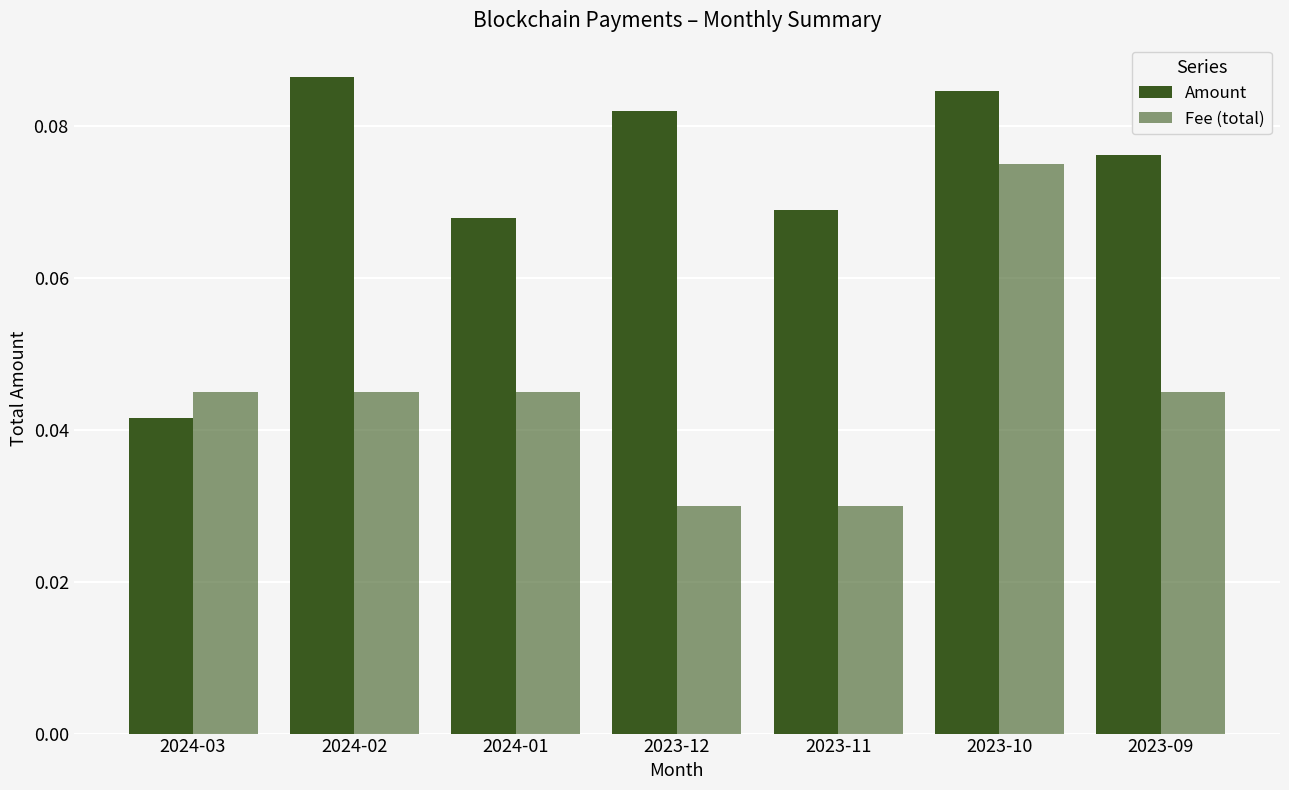

How many distinct data groups are displayed?

2